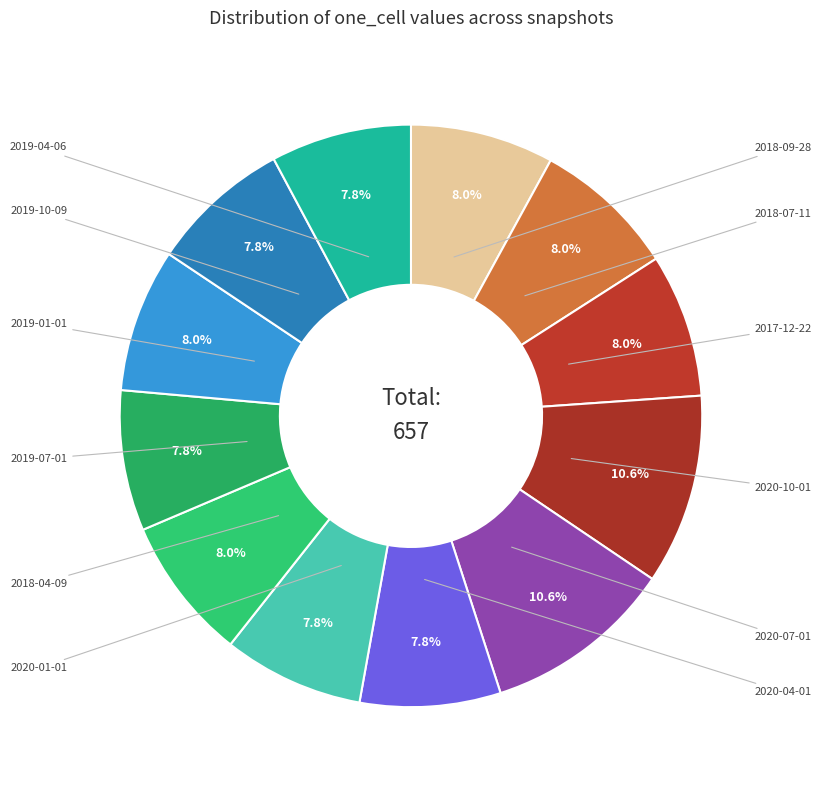

How many segments does this pie chart have?

12